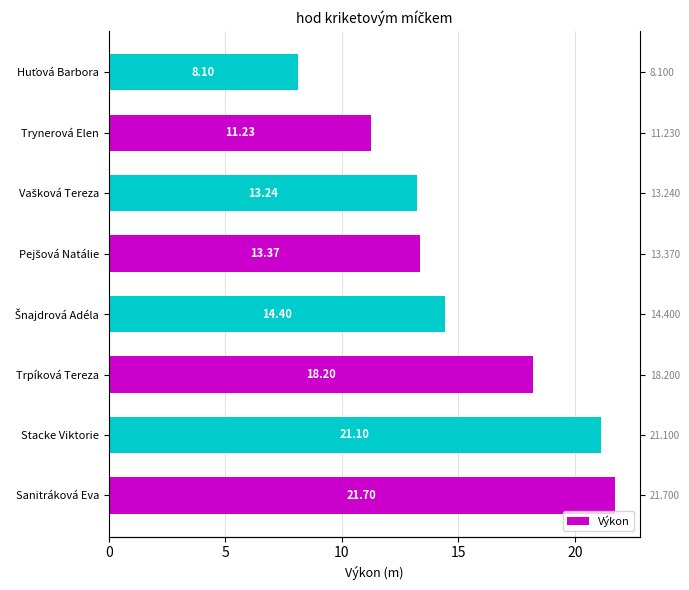

Count the number of categories in the chart.

8